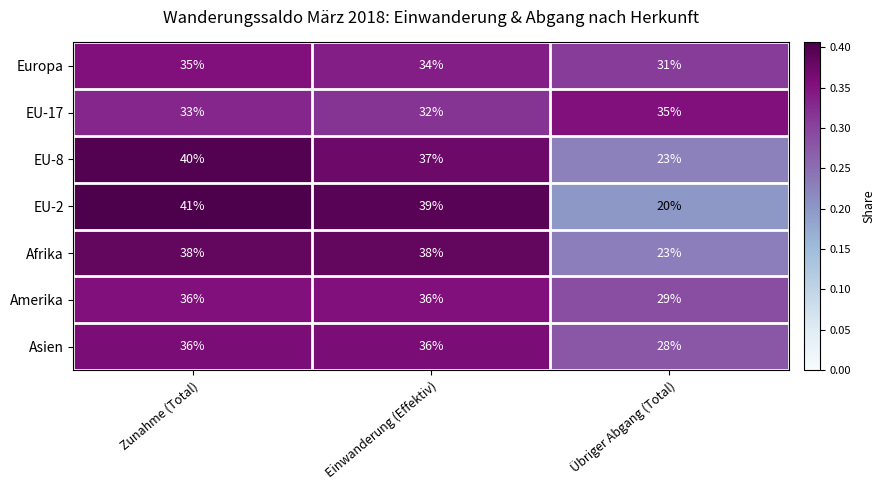

Reading left to right, transcribe all the data shown in this chart.

Europa: Zunahme (Total)=35	Einwanderung (Effektiv)=34	Übriger Abgang (Total)=31
EU-17: Zunahme (Total)=33	Einwanderung (Effektiv)=32	Übriger Abgang (Total)=35
EU-8: Zunahme (Total)=40	Einwanderung (Effektiv)=37	Übriger Abgang (Total)=23
EU-2: Zunahme (Total)=41	Einwanderung (Effektiv)=39	Übriger Abgang (Total)=20
Afrika: Zunahme (Total)=38	Einwanderung (Effektiv)=38	Übriger Abgang (Total)=23
Amerika: Zunahme (Total)=36	Einwanderung (Effektiv)=36	Übriger Abgang (Total)=29
Asien: Zunahme (Total)=36	Einwanderung (Effektiv)=36	Übriger Abgang (Total)=28